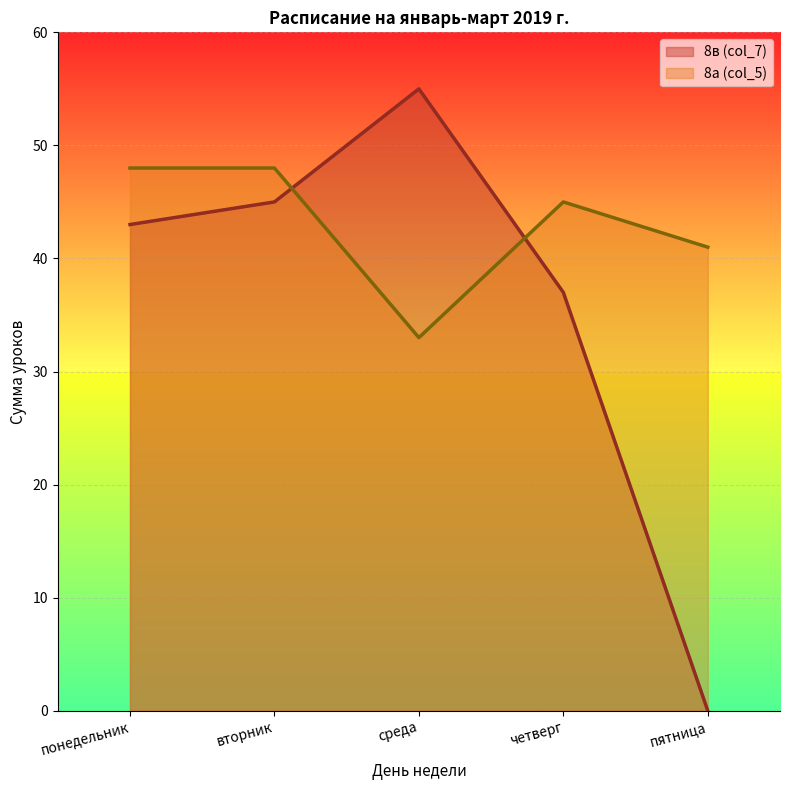

What is the lowest value of the 8а (col_5) series?

33